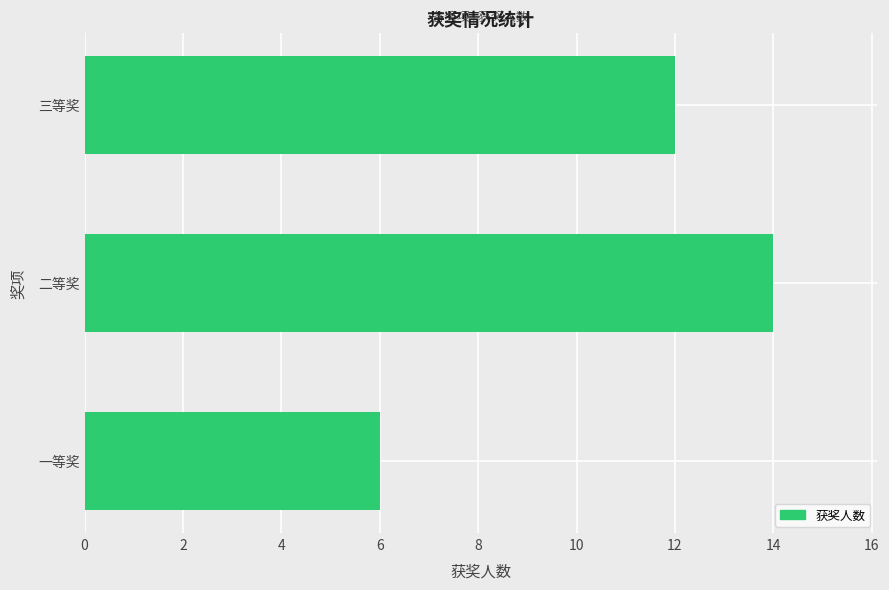

Reading bottom to top, extract all data points from this chart.

一等奖=6	二等奖=14	三等奖=12